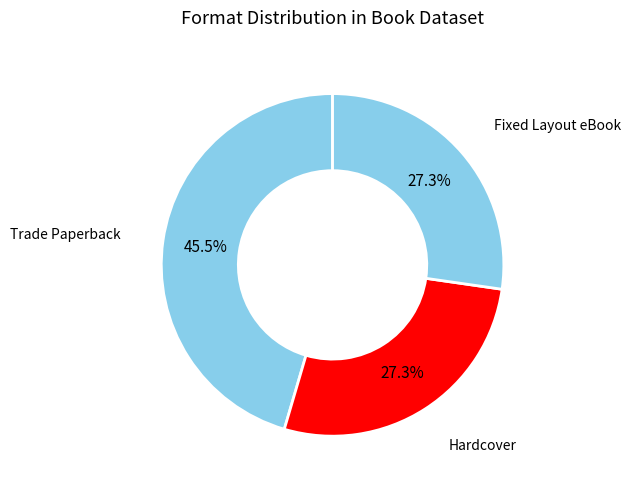

Which slice is the largest?

Trade Paperback